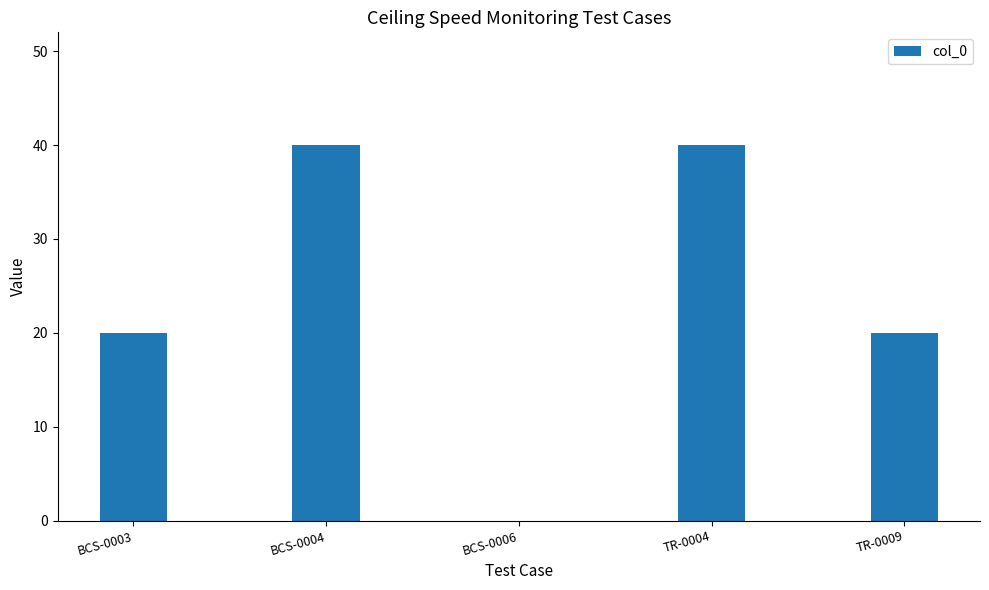

Approximately how many times larger is the value at TR-0004 compared to TR-0009?

2.0